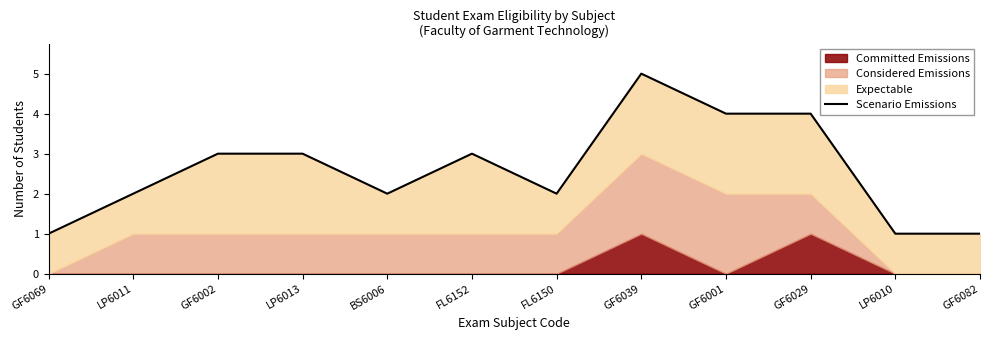

Read the value at GF6069.

1